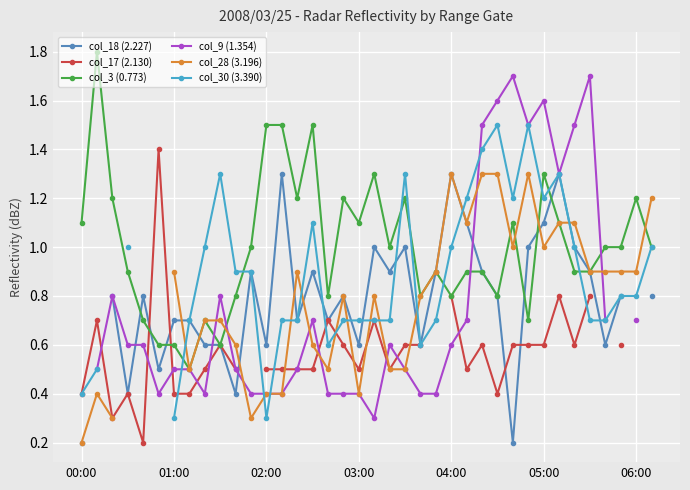

Between 15 and 37, which series saw the biggest shift?

col_28 (3.196)